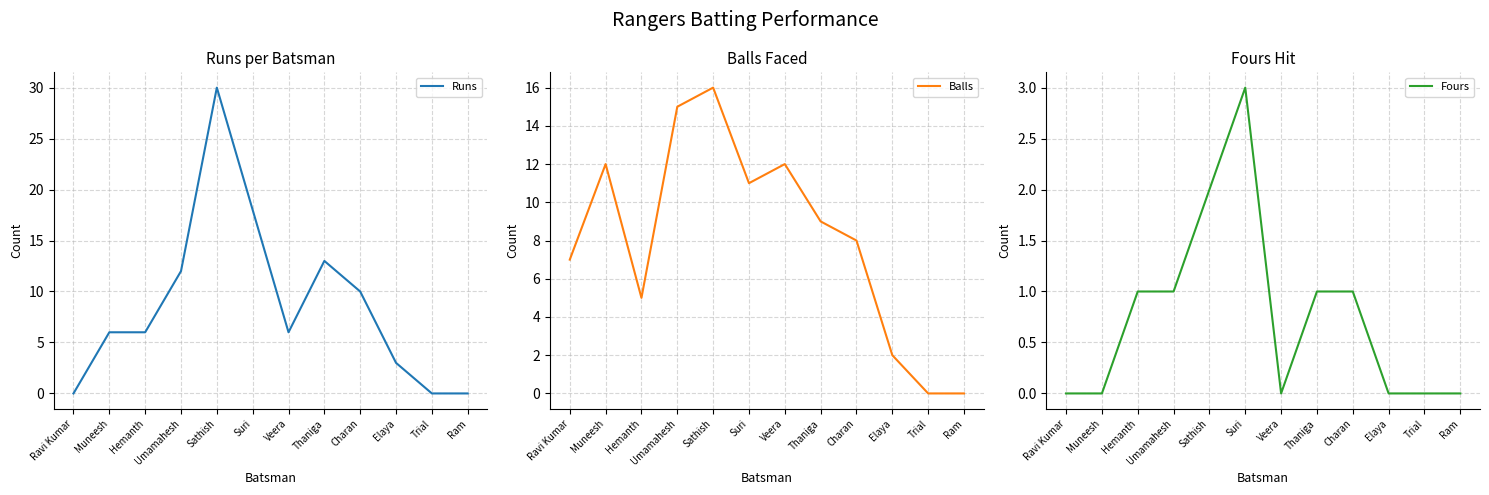

Reading left to right, what are all the values shown in this chart?

Runs: Ravi Kumar=0	Muneesh=6	Hemanth=6	Umamahesh=12	Sathish=30	Suri=18	Veera=6	Thaniga=13	Charan=10	Elaya=3	Trial=0	Ram=0
Balls: Ravi Kumar=7	Muneesh=12	Hemanth=5	Umamahesh=15	Sathish=16	Suri=11	Veera=12	Thaniga=9	Charan=8	Elaya=2	Trial=0	Ram=0
Fours: Ravi Kumar=0	Muneesh=0	Hemanth=1	Umamahesh=1	Sathish=2	Suri=3	Veera=0	Thaniga=1	Charan=1	Elaya=0	Trial=0	Ram=0